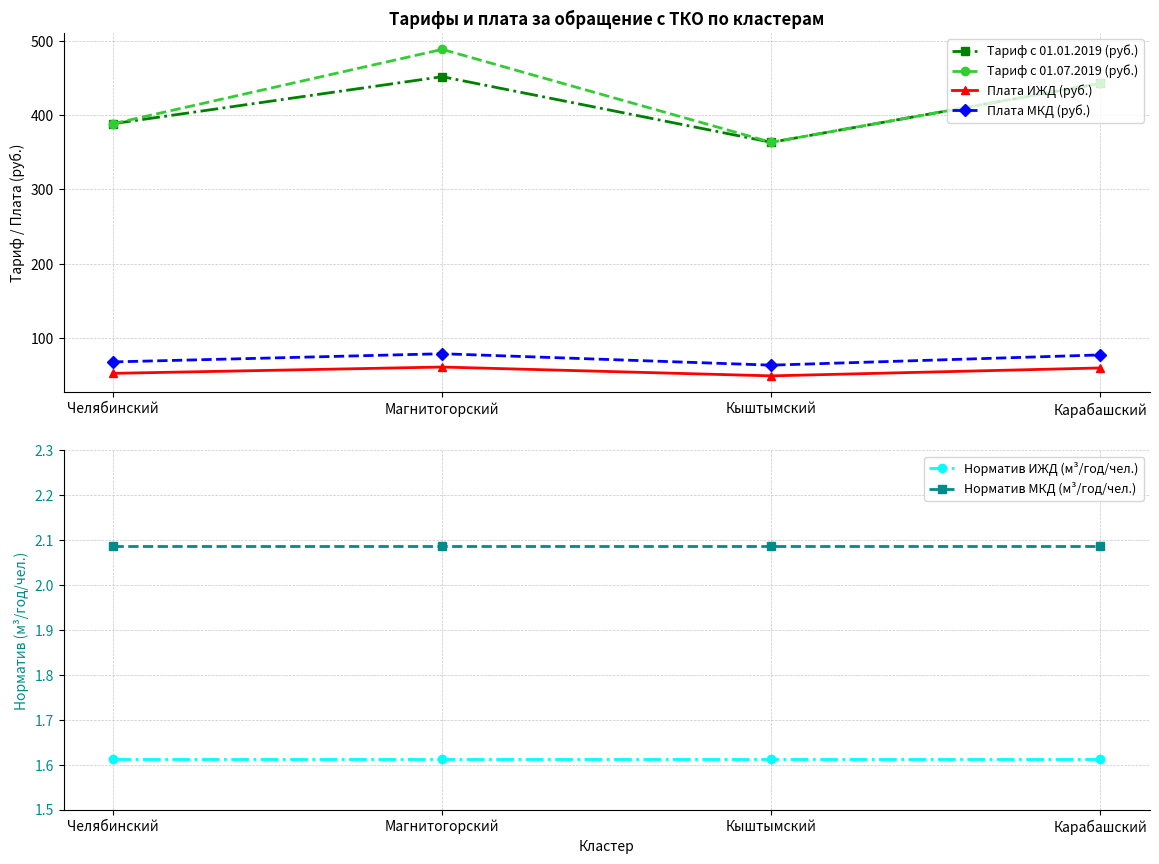

The value of Плата ИЖД (руб.) at Магнитогорский is 41.4. True or false?

False